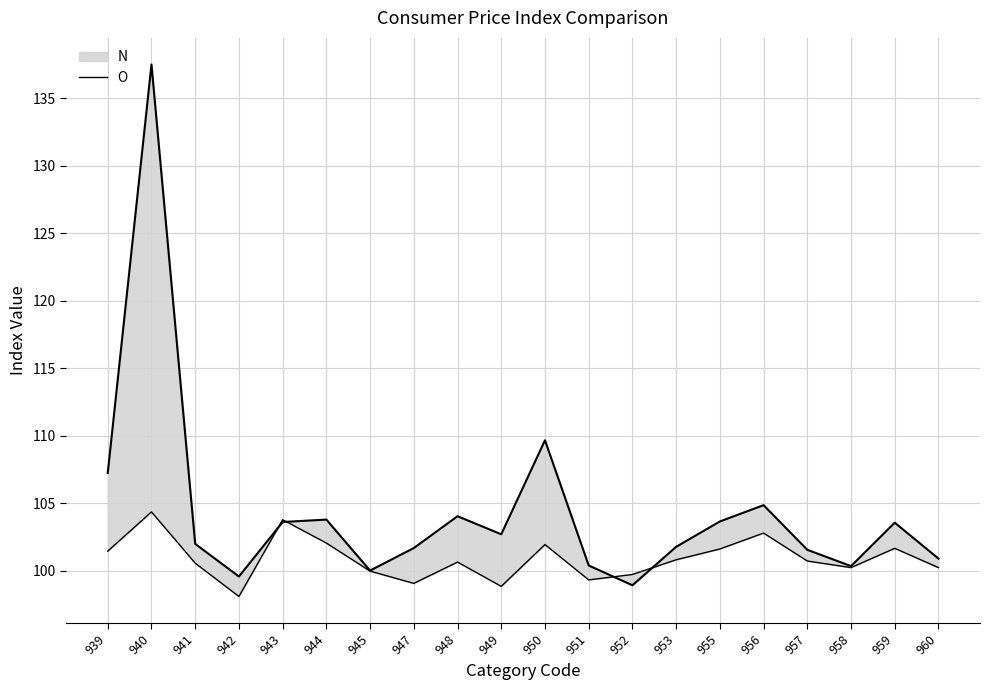

What is the ratio of the value at 947 to the value at 956?

1.0